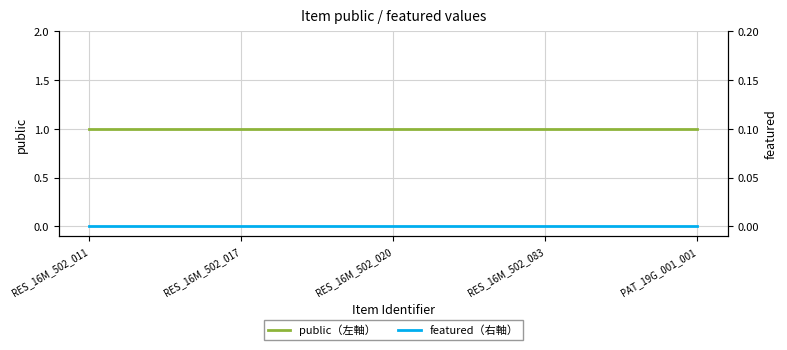

What position from the right is PAT_19G_001_001?

1